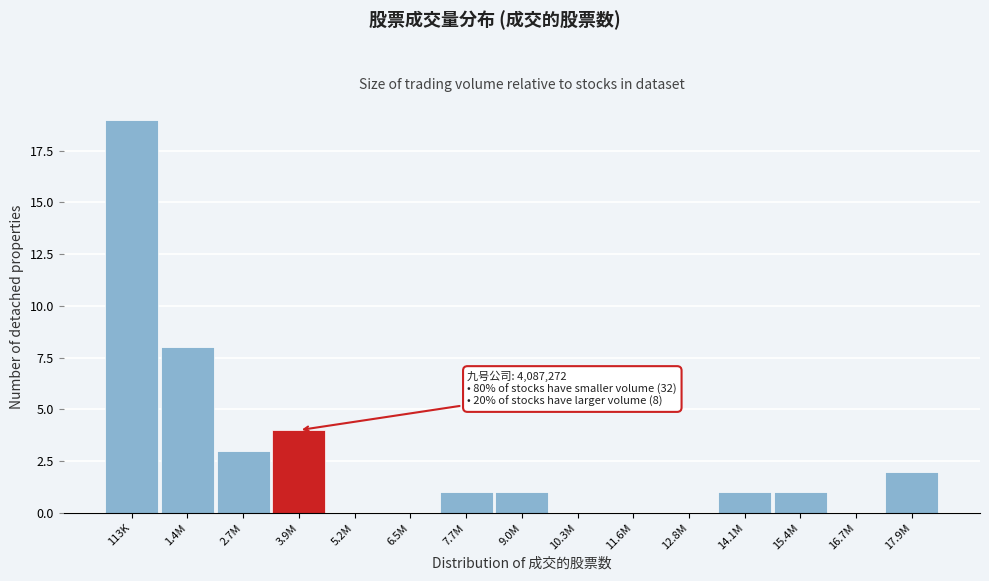

Reading left to right, what are all the values shown in this chart?

113K=19	1.4M=8	2.7M=3	3.9M=4	5.2M=0	6.5M=0	7.7M=1	9.0M=1	10.3M=0	11.6M=0	12.8M=0	14.1M=1	15.4M=1	16.7M=0	17.9M=2